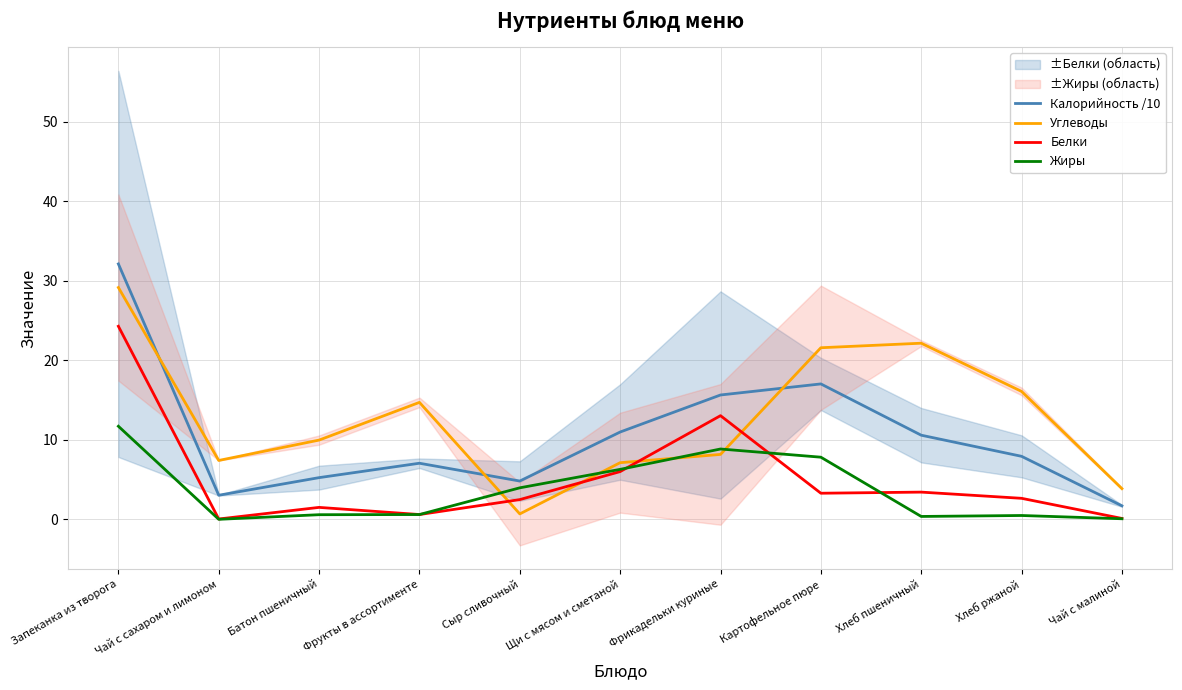

What is the lowest value of the Углеводы series?

0.7